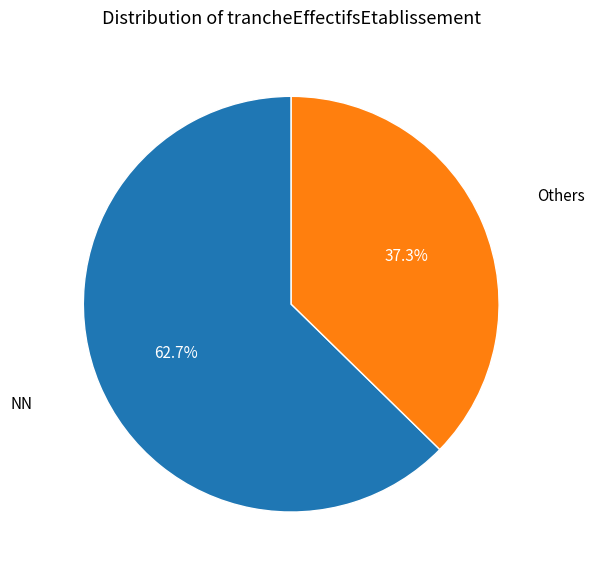

Rank the categories by value from lowest to highest.

Others, NN